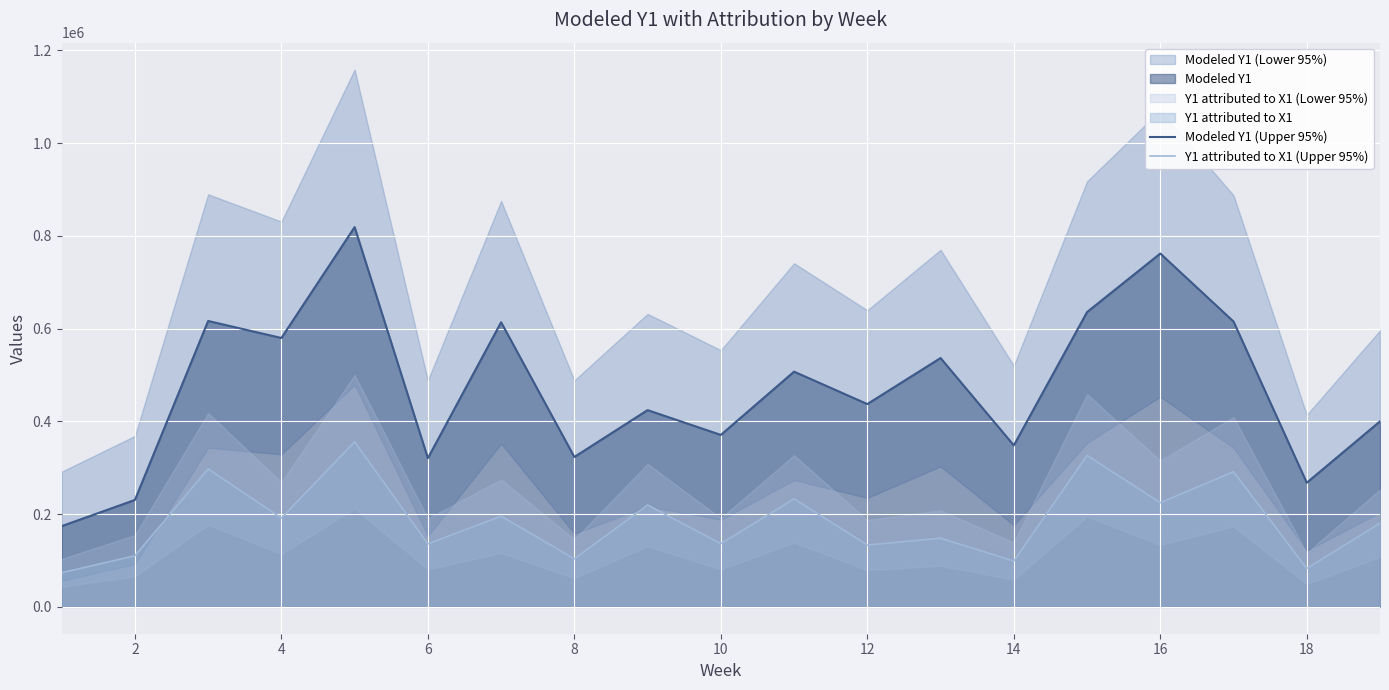

True or false: Modeled Y1 (Upper 95%) and Y1 attributed to X1 (Upper 95%) intersect in this chart.

False